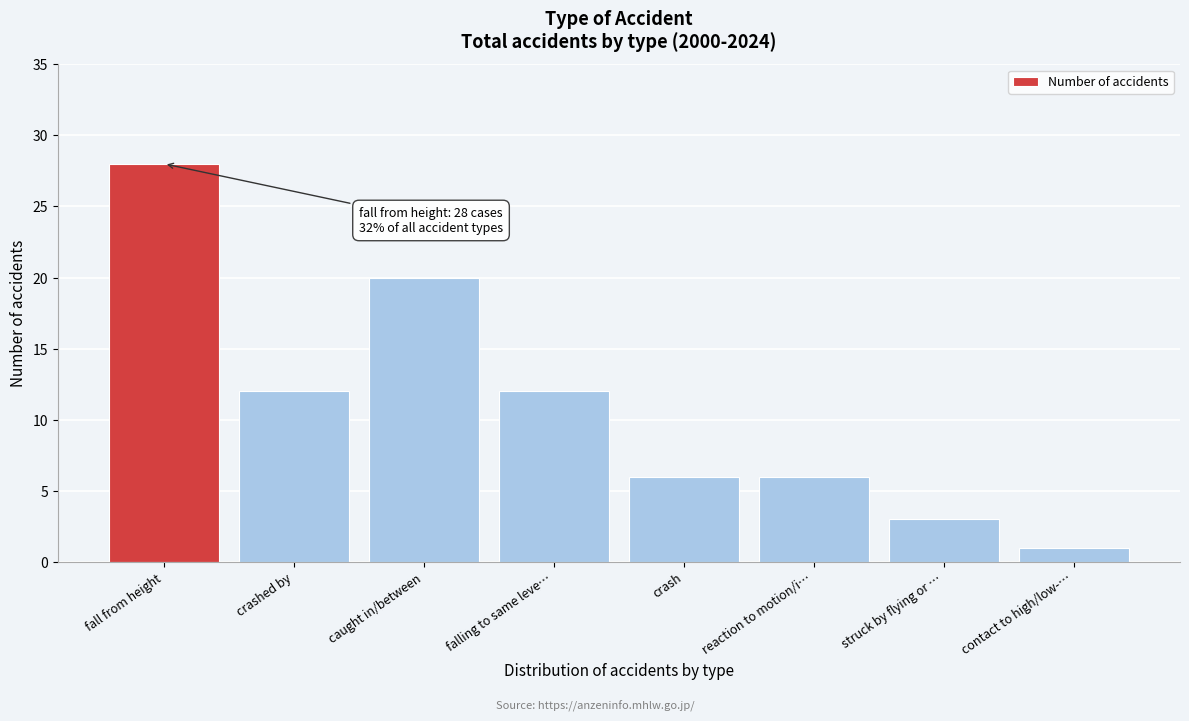

Reading left to right, transcribe all the data shown in this chart.

28	12	20	12	6	6	3	1